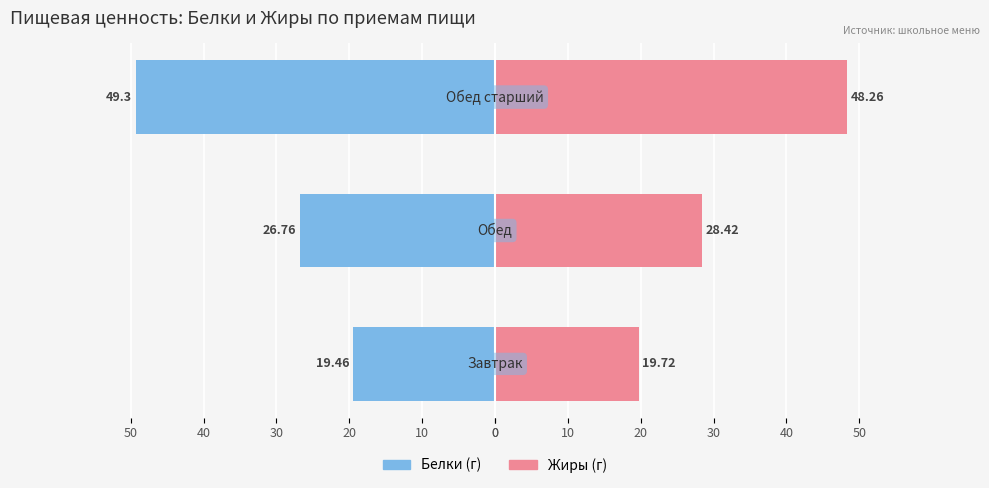

Between 20 and 10, which is larger?

10